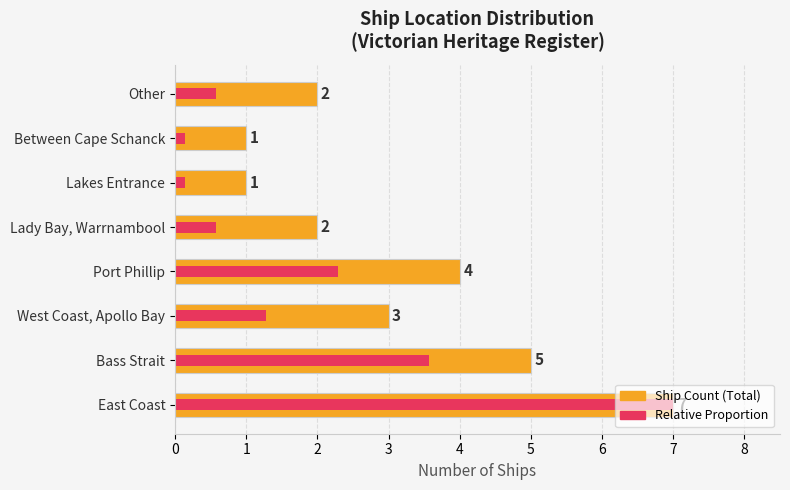

What is the spread (max minus min) of values at Between Cape Schanck?

0.9